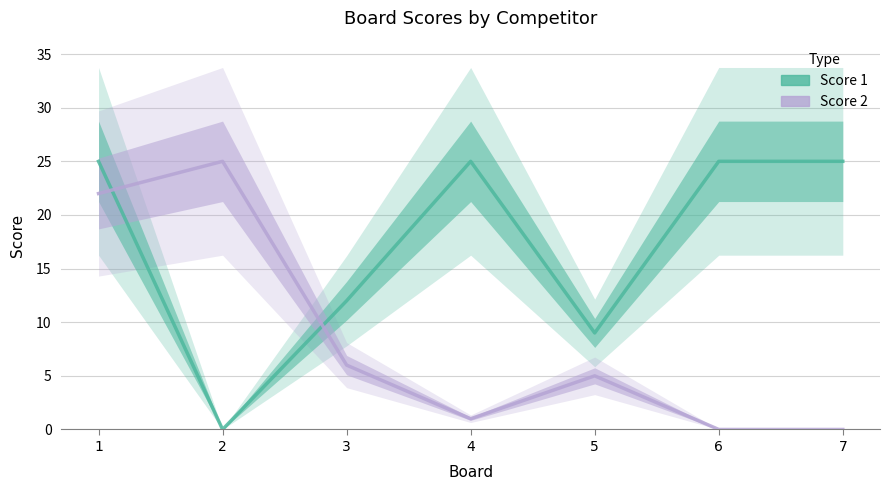

Reading right to left, transcribe all the data shown in this chart.

Score 1: 25	25	9	25	12	0	25
Score 2: 0	0	5	1	6	25	22